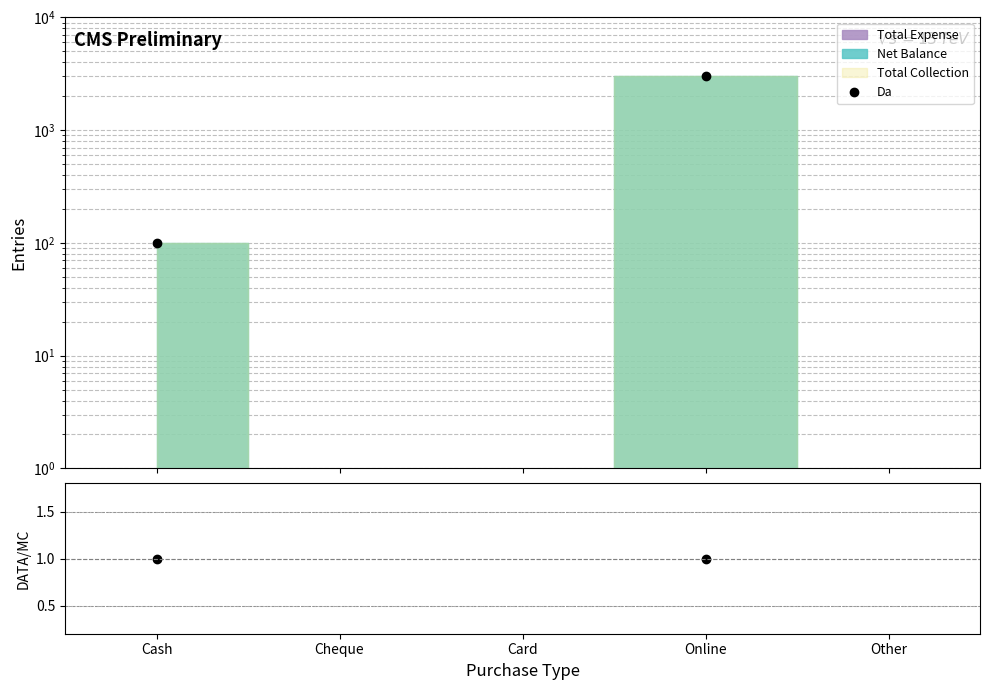

True or false: DATA/MC and Da cross at least once.

False